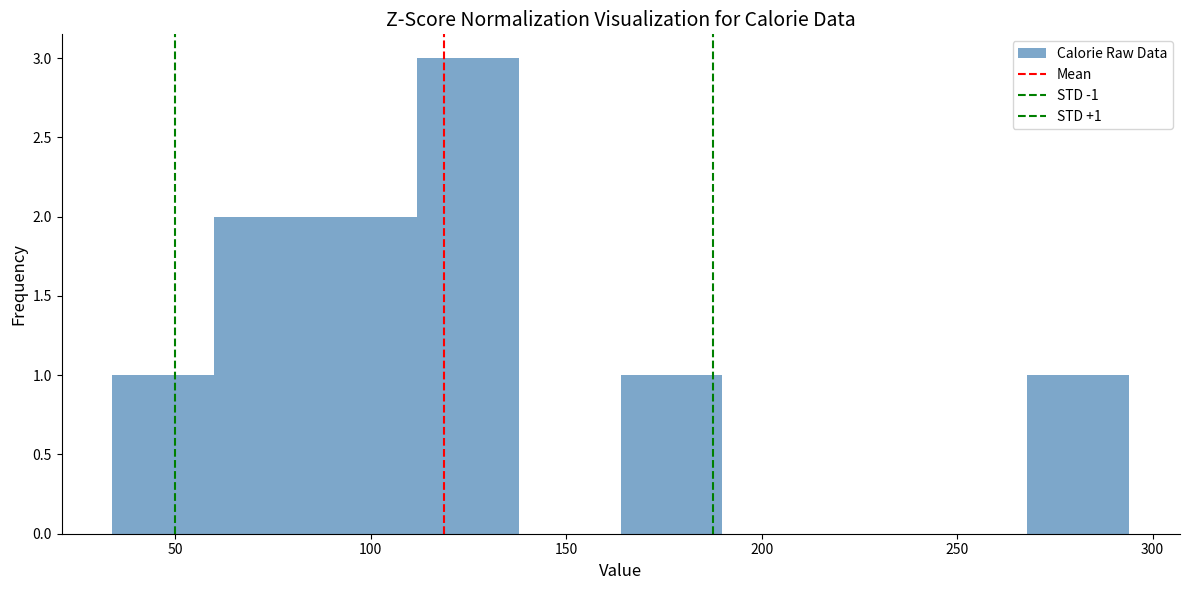

Which range on the x-axis has the tallest bar?

112 to 138